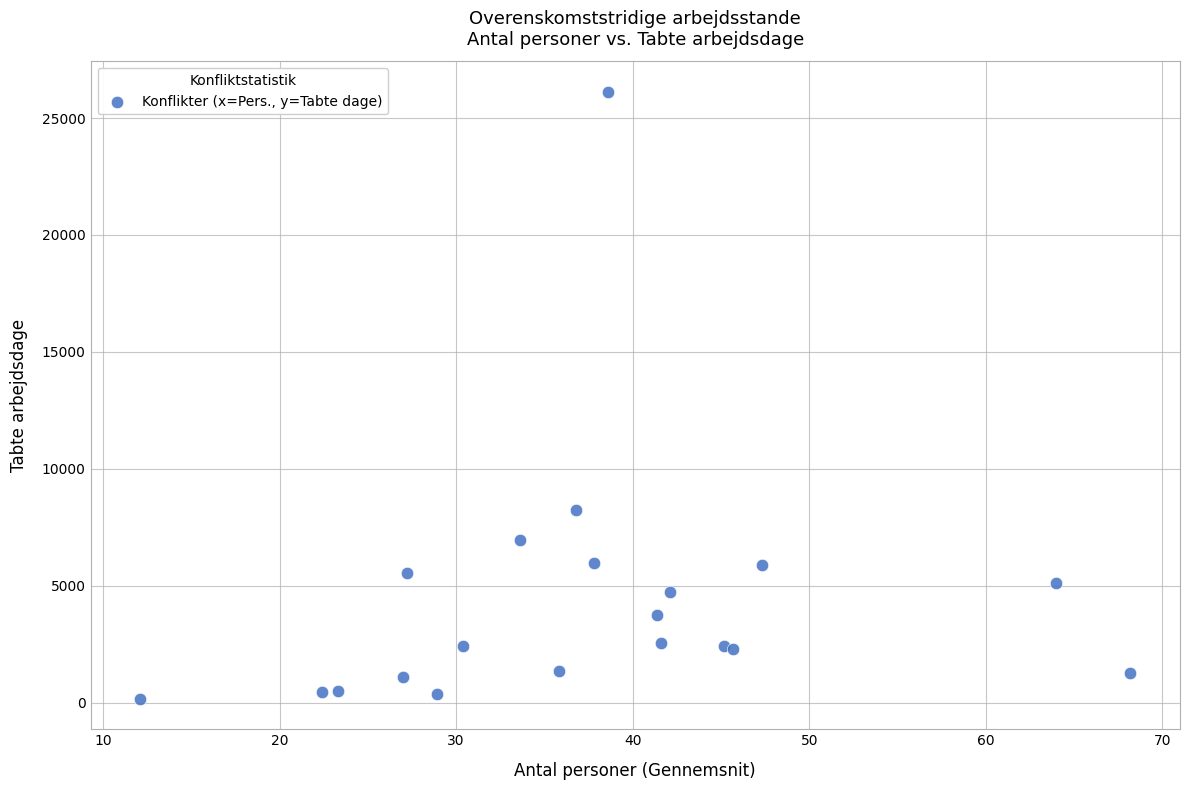

What Y value in the scatter plot is closest to 13141?

8259.0